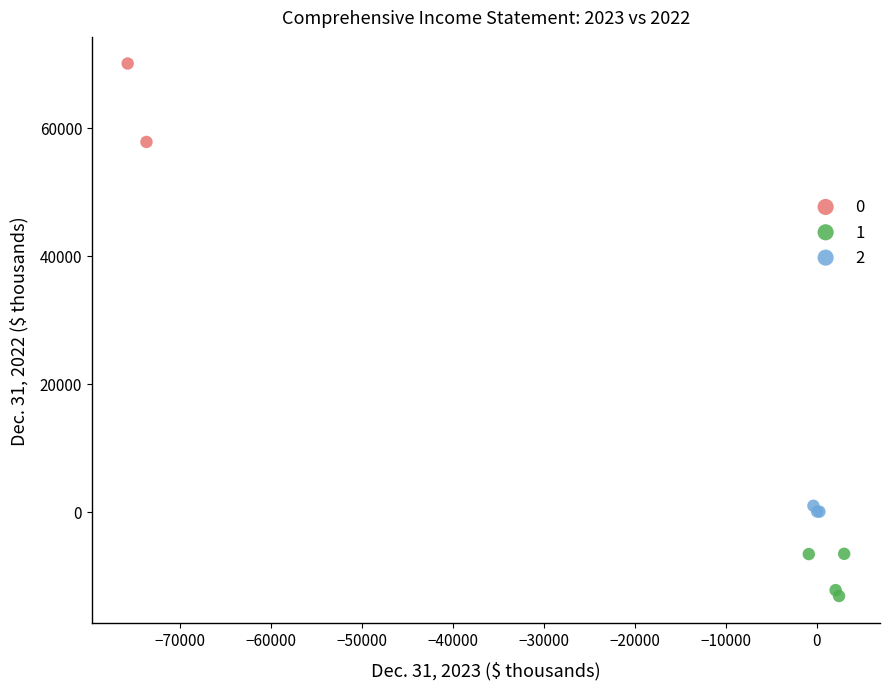

What are all the series names shown in the legend?

0, 1, 2